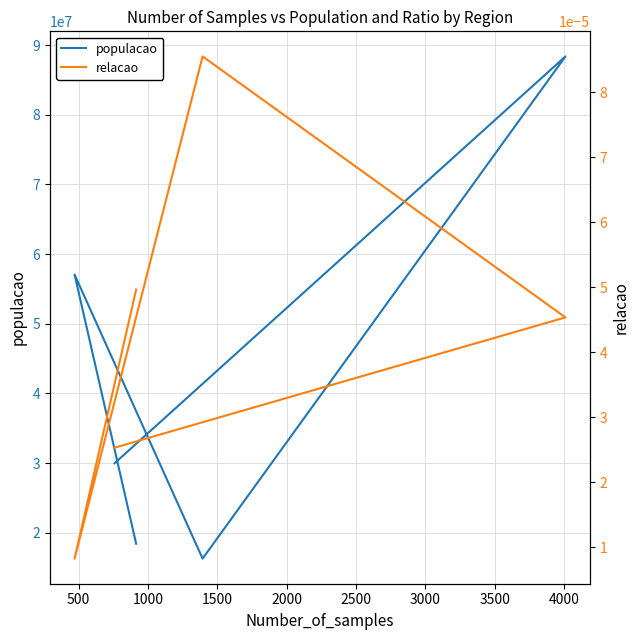

Which series has the largest total across all categories?

populacao